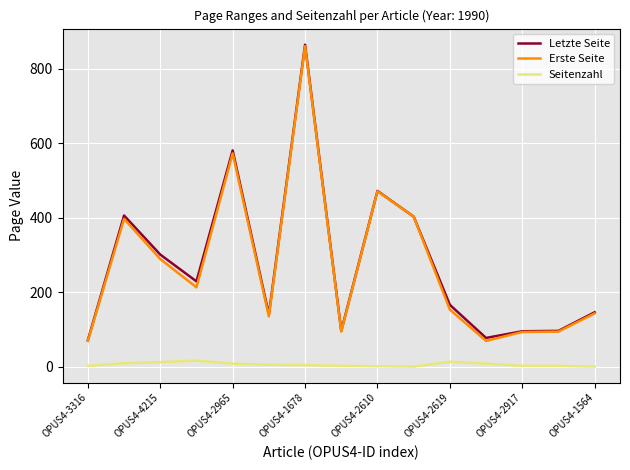

What is the maximum value shown in the chart?

865